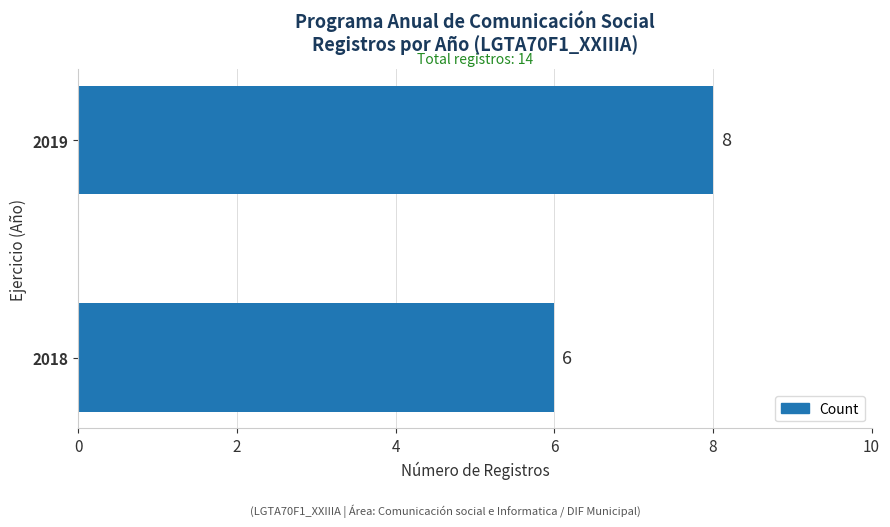

Are the bars grouped side by side (vs. stacked)?

No